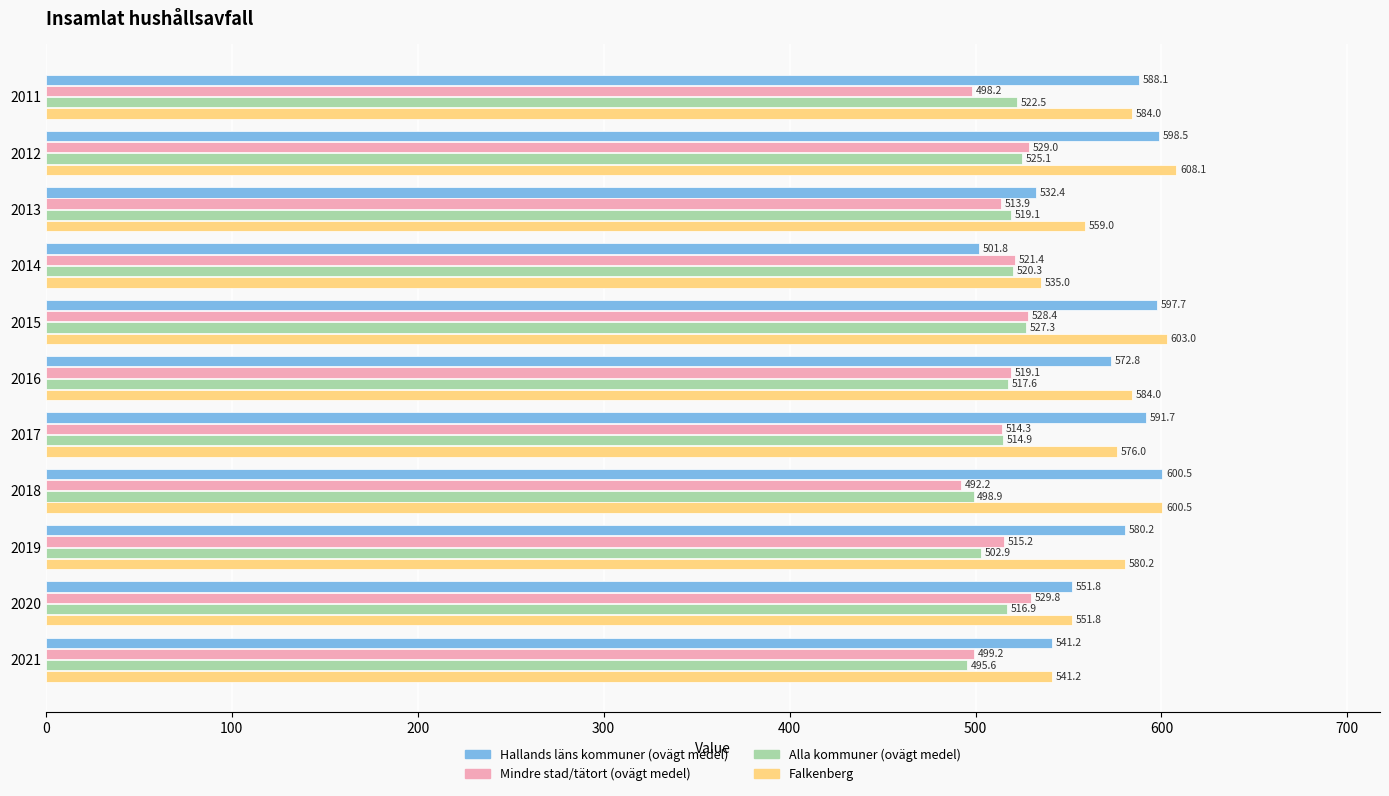

List the series in order of their peak value, lowest first.

Alla kommuner (ovägt medel), Mindre stad/tätort (ovägt medel), Hallands läns kommuner (ovägt medel), Falkenberg